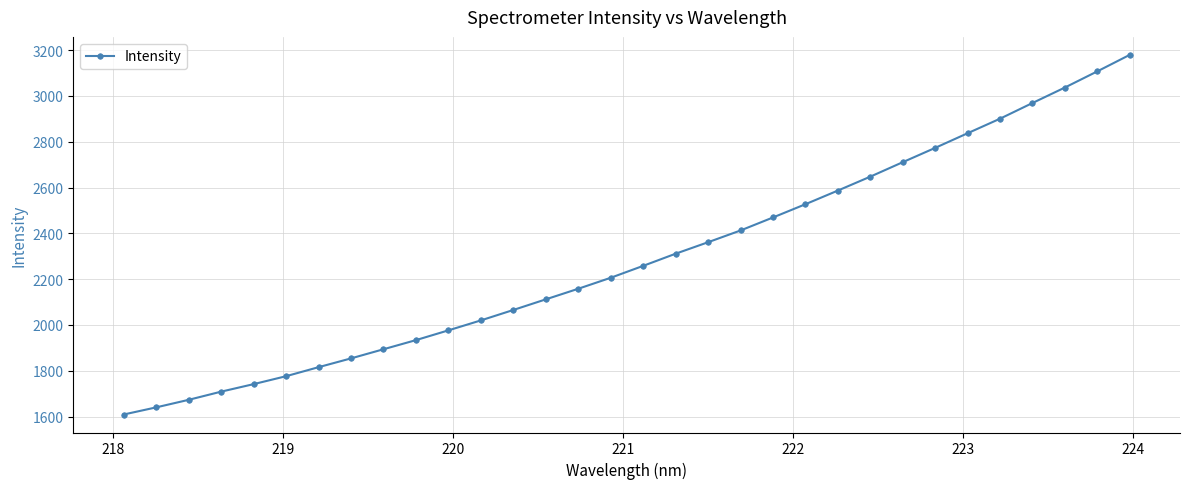

What is the average value?

2289.8